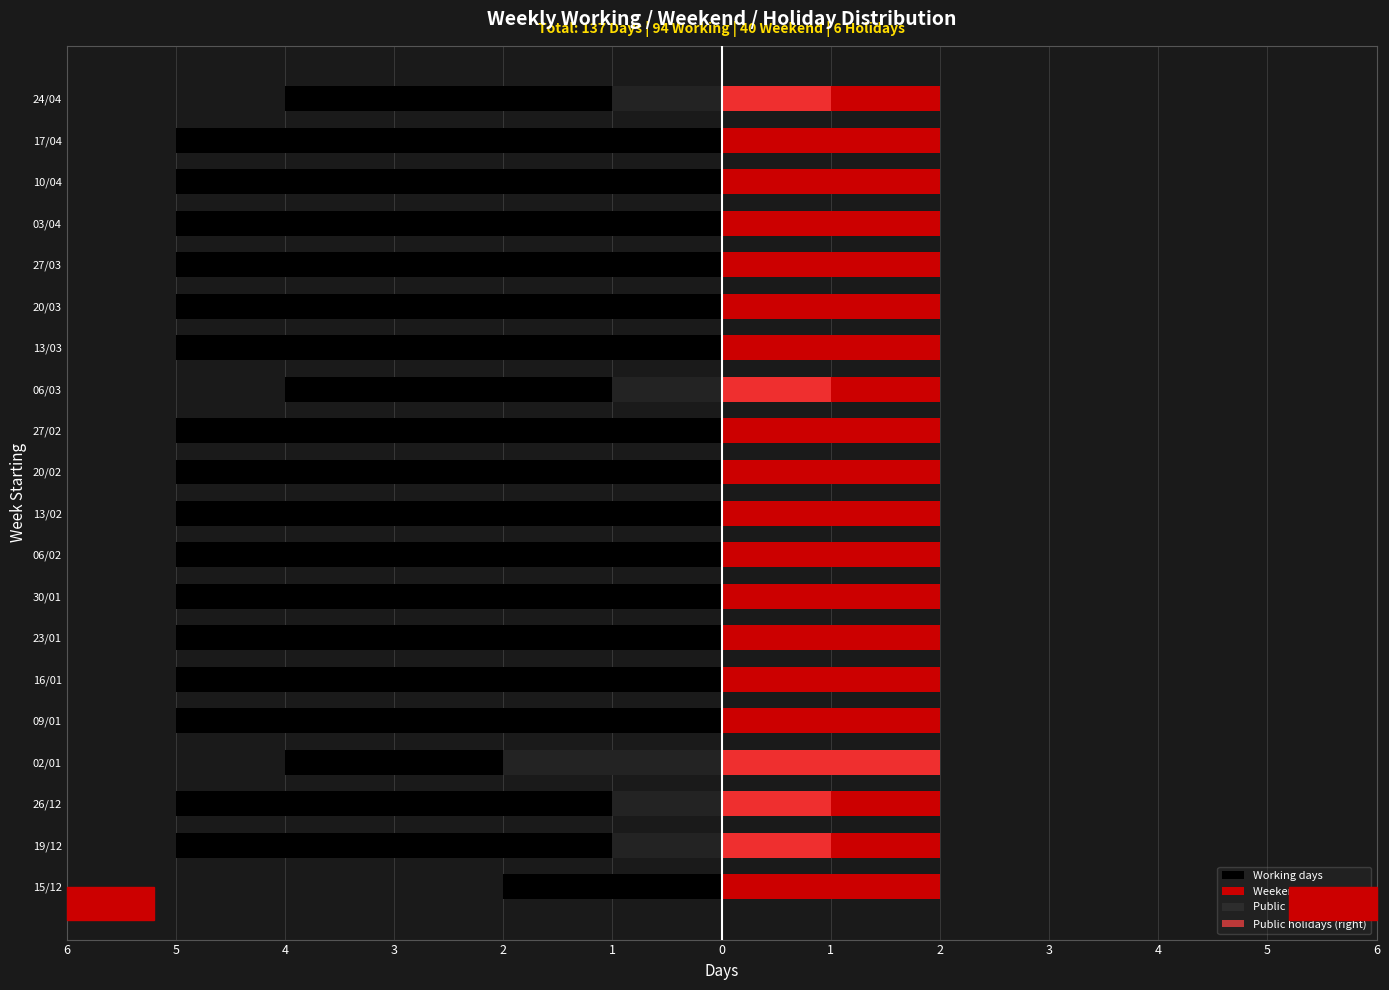

Which series has the widest spread of values?

Working days